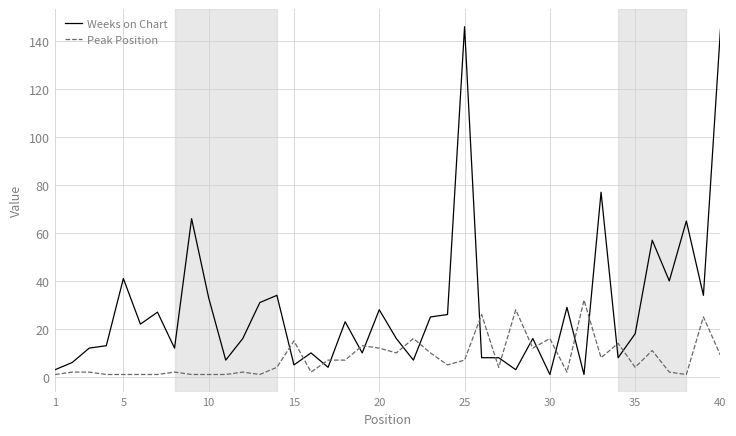

True or false: Weeks on Chart and Peak Position intersect in this chart.

True